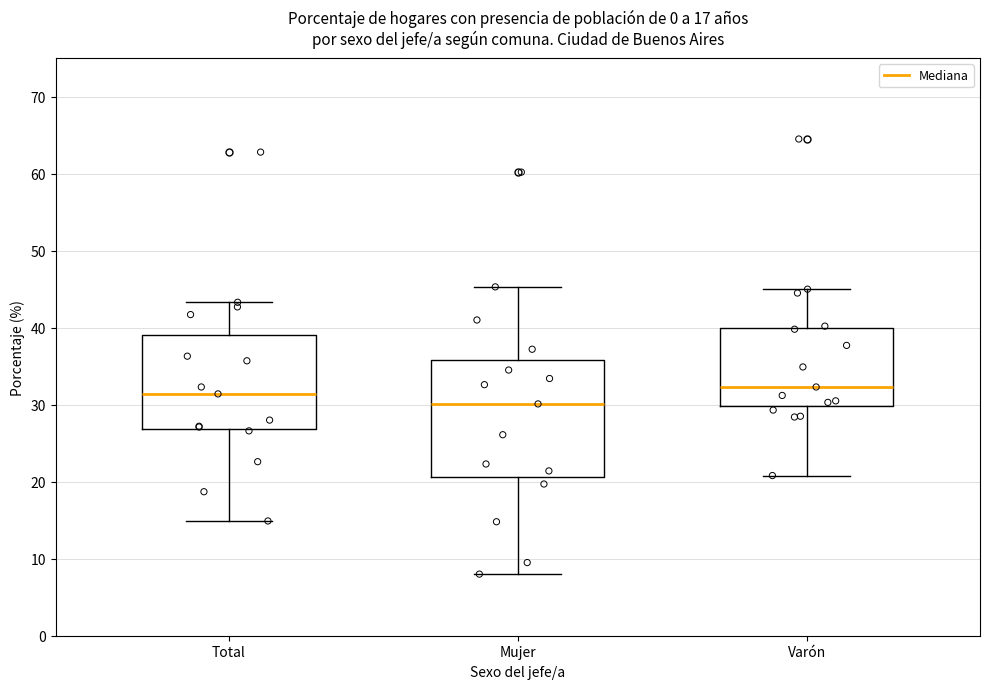

Where does the upper whisker of the box for Total end on the y-axis? The values are not printed on the chart, so give them approximately, as read against the axis.

43